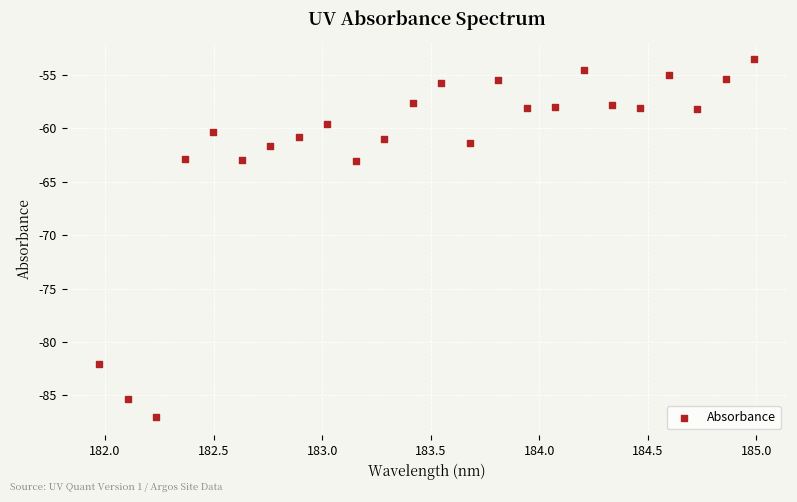

What is the range of Y values (max minus min)?

33.5